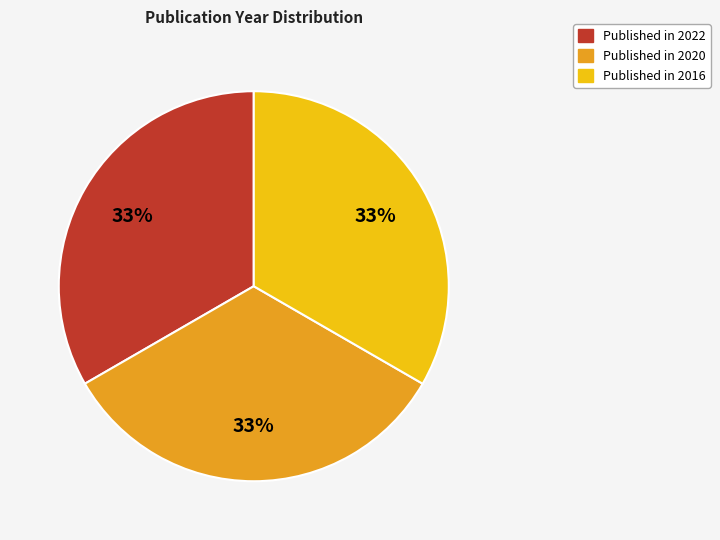

To the nearest percent, what is the average slice percentage?

33%